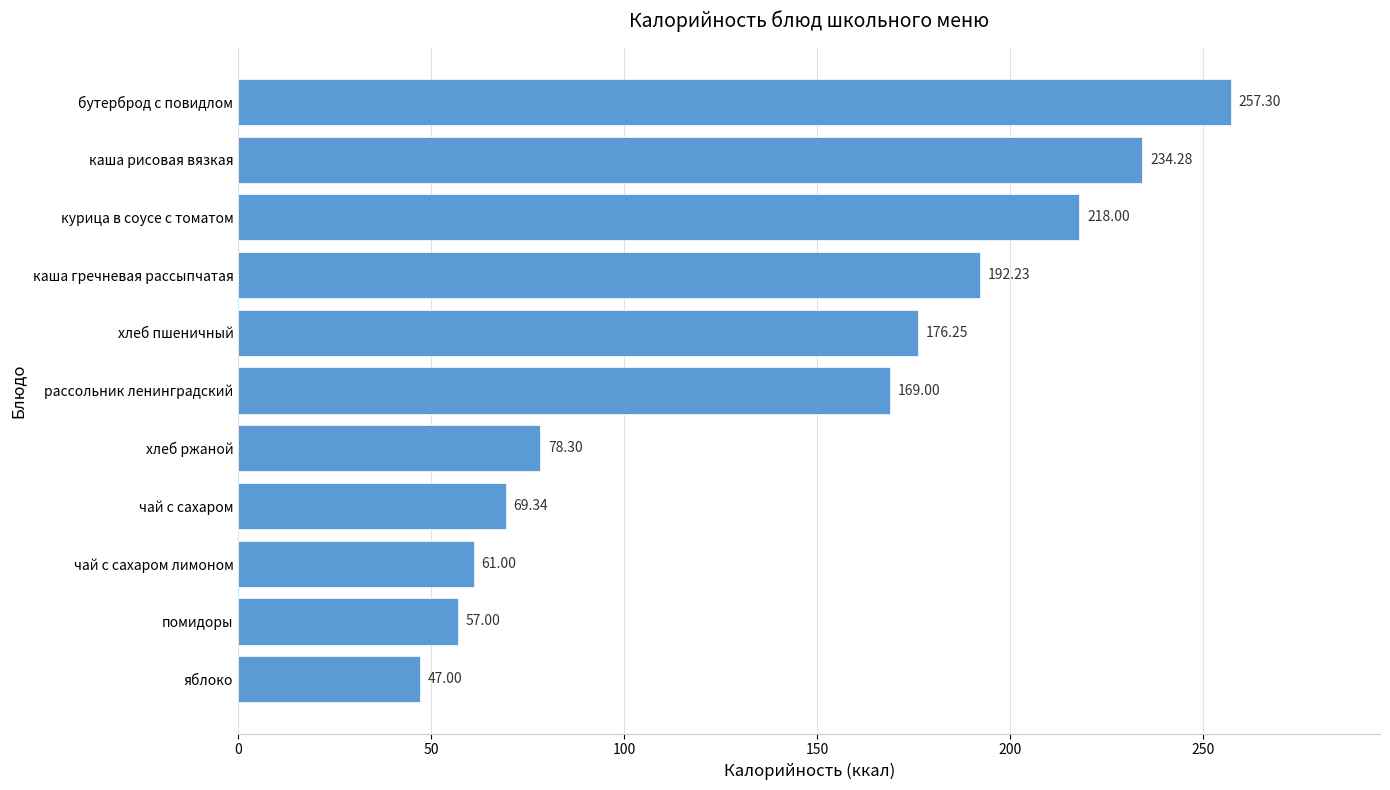

Where is the data nearest to the value 152?

рассольник ленинградский